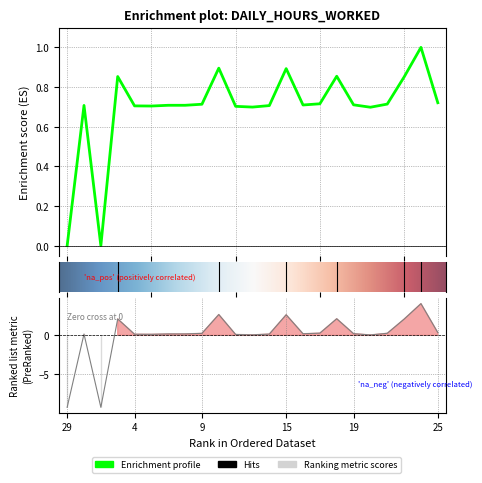

Reading right to left, extract all data points from this chart.

0.7	1.0	0.9	0.7	0.7	0.7	0.9	0.7	0.7	0.9	0.7	0.7	0.7	0.9	0.7	0.7	0.7	0.7	0.7	0.9	0.0	0.7	0.0